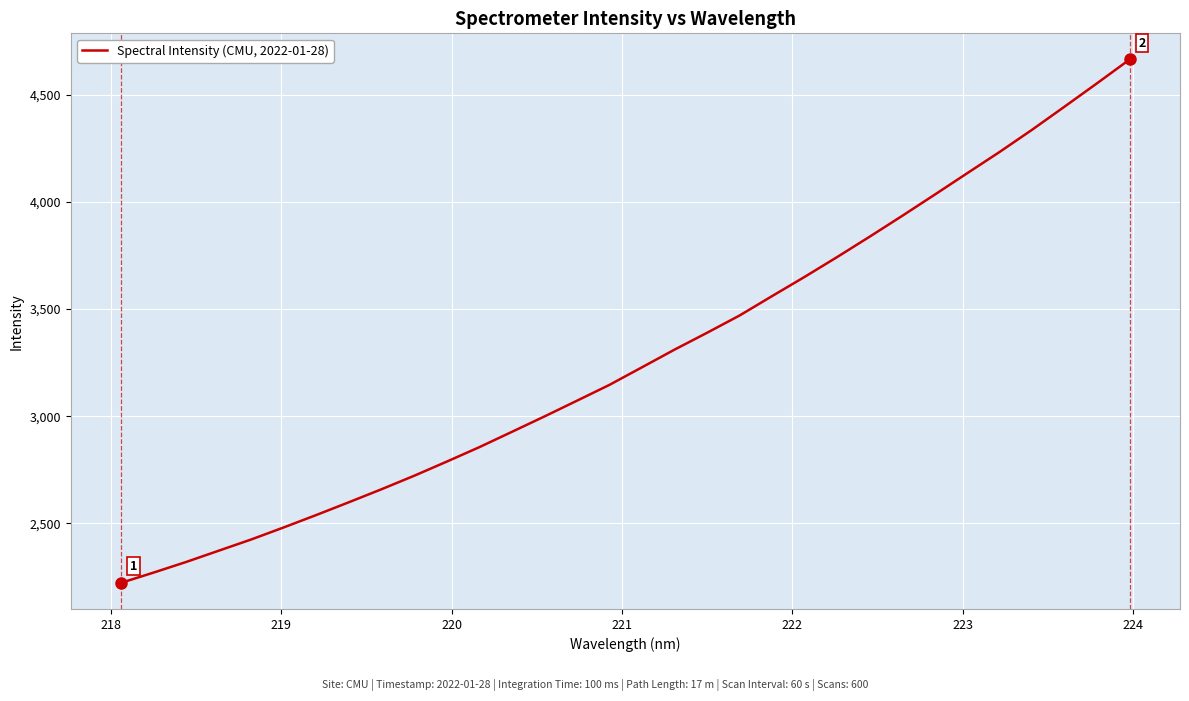

How many lines are shown in the chart?

1